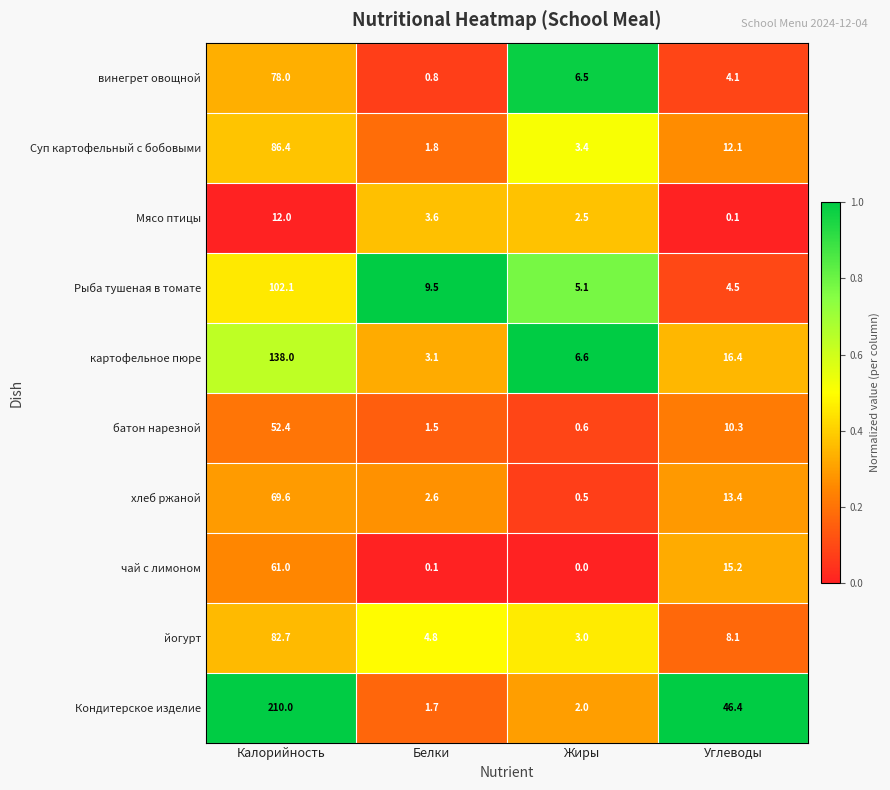

What is the maximum value shown in the chart?

210.0